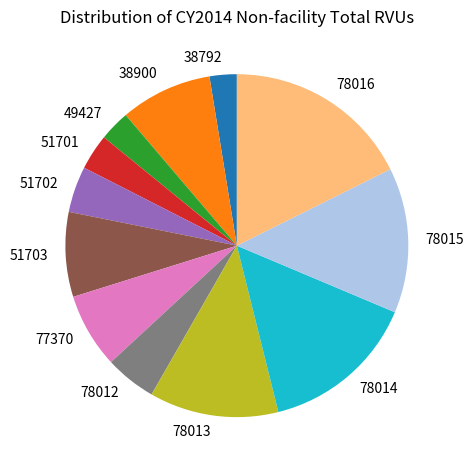

The 78013 slice represents 20% of the pie. True or false?

False